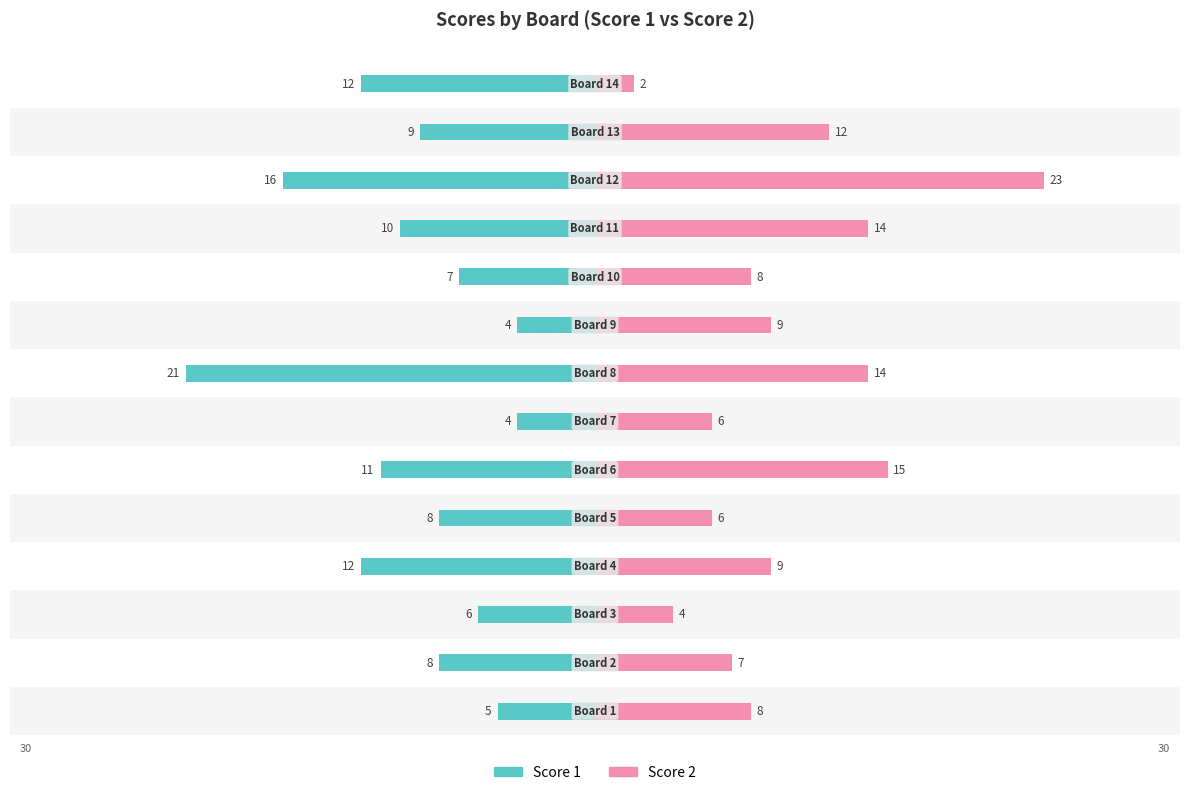

How many series are shown in this chart?

2